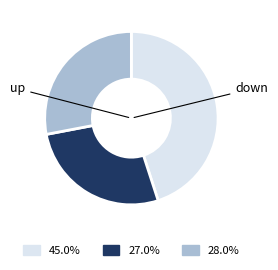

Is there any slice that represents more than half of the pie?

No